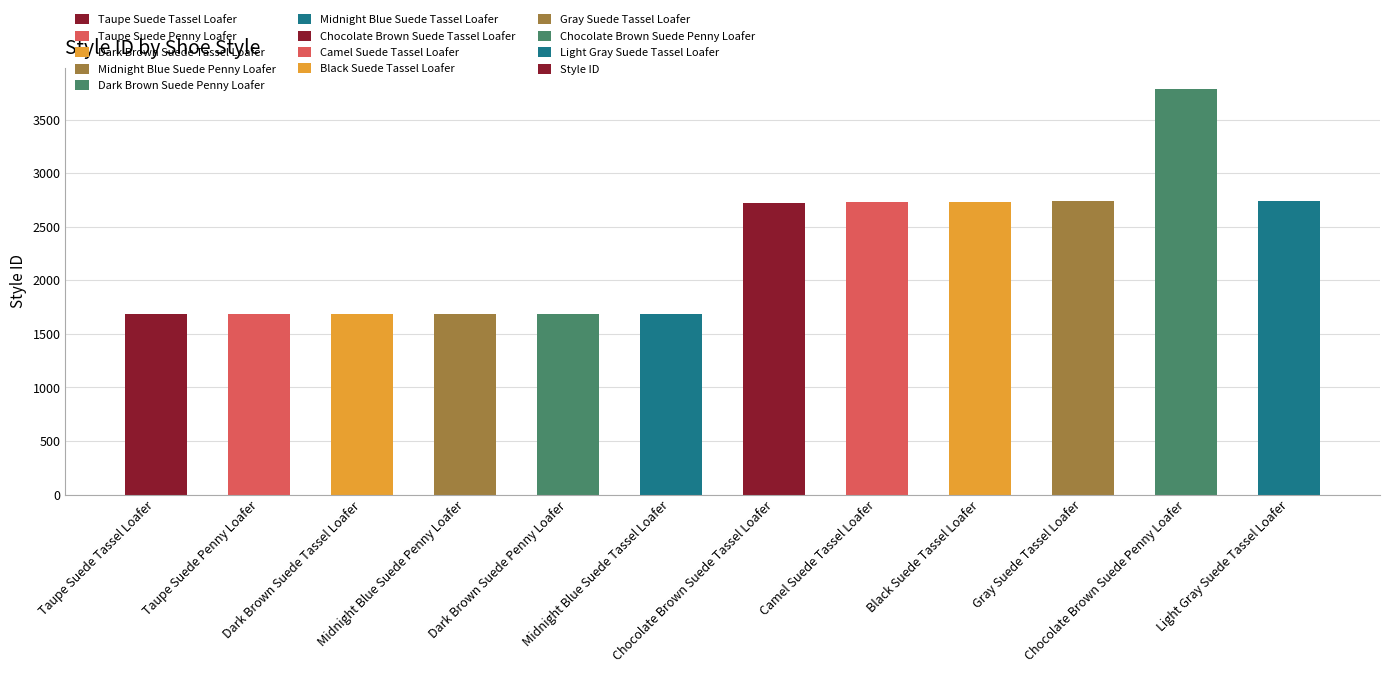

What is the difference between the second highest and second lowest values?

1055